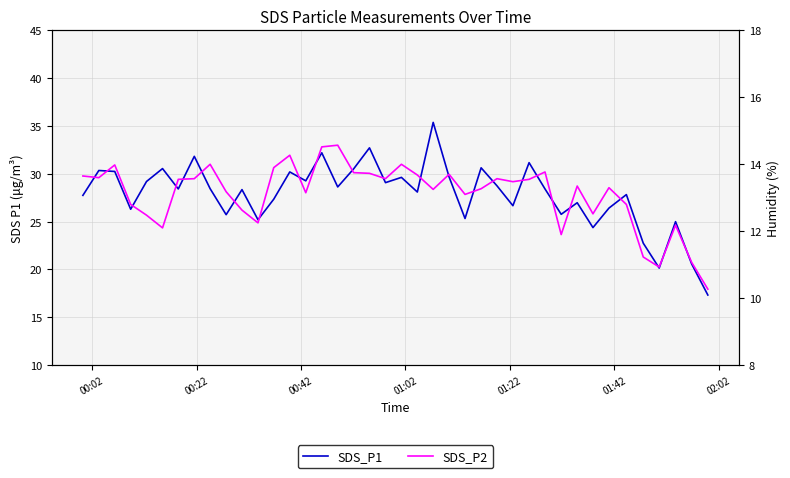

What is the difference between the second highest and minimum values in the SDS_P2 series?

4.2